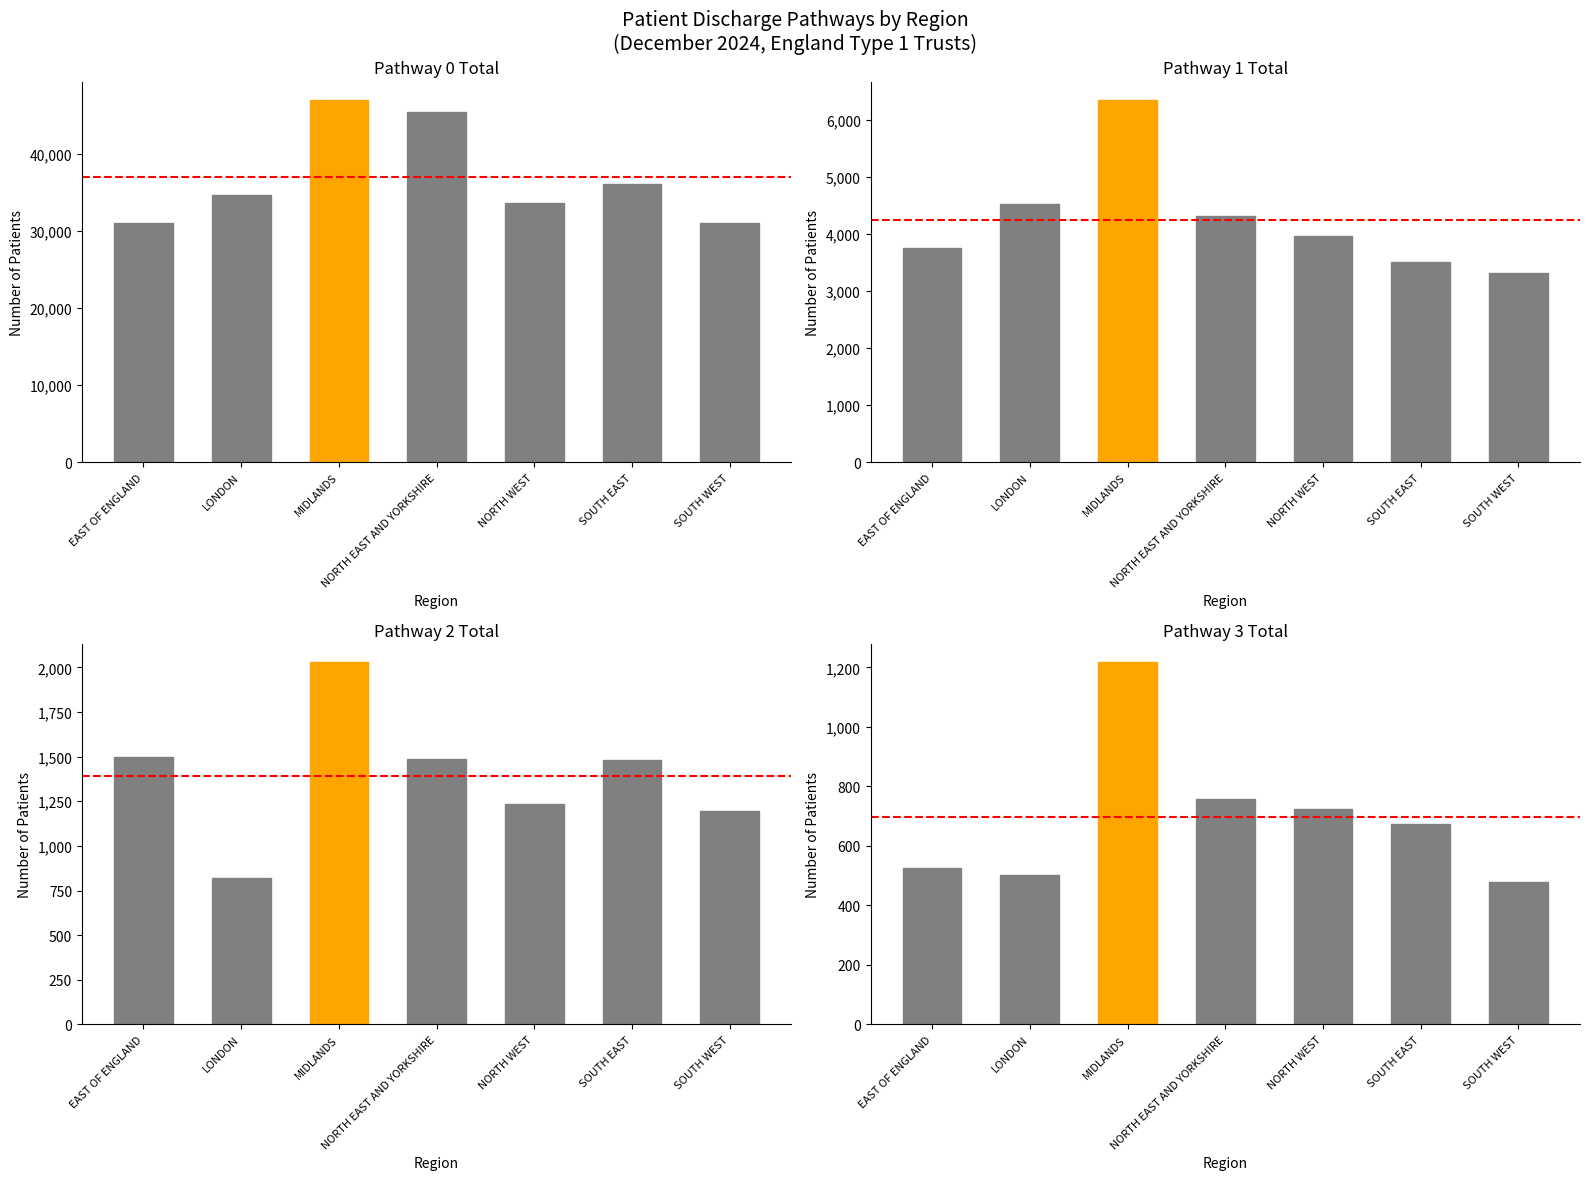

Which category has the highest value in the Pathway 3 Total series?

MIDLANDS